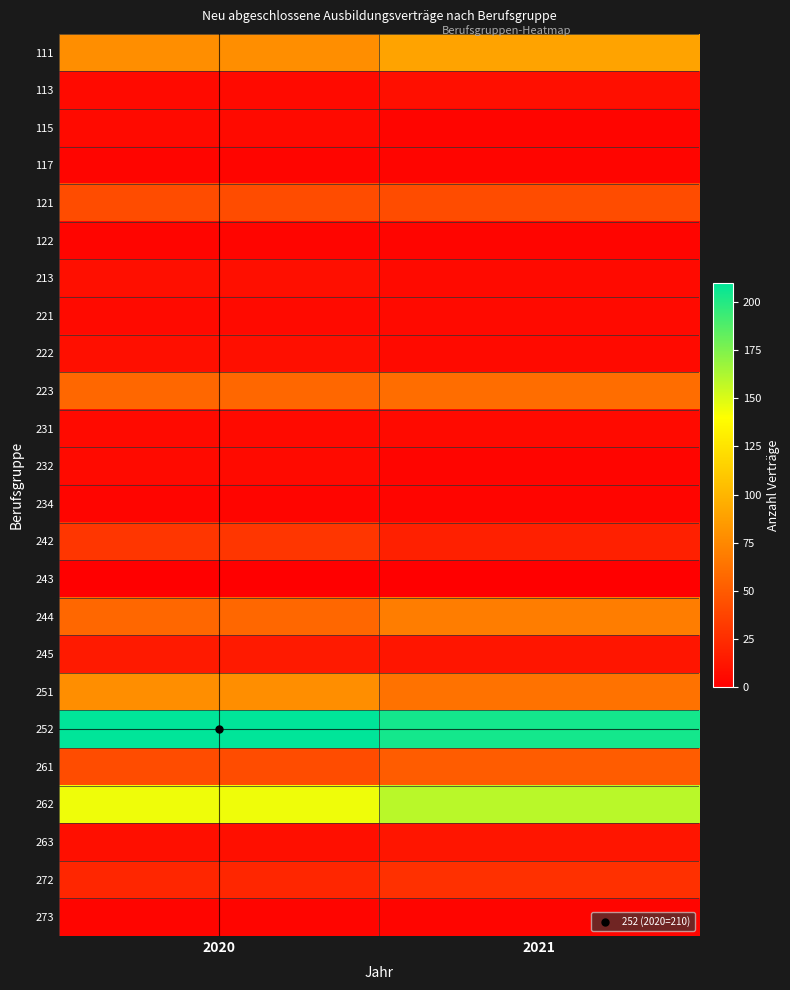

Which has a higher value, 2021 or 2020?

2021